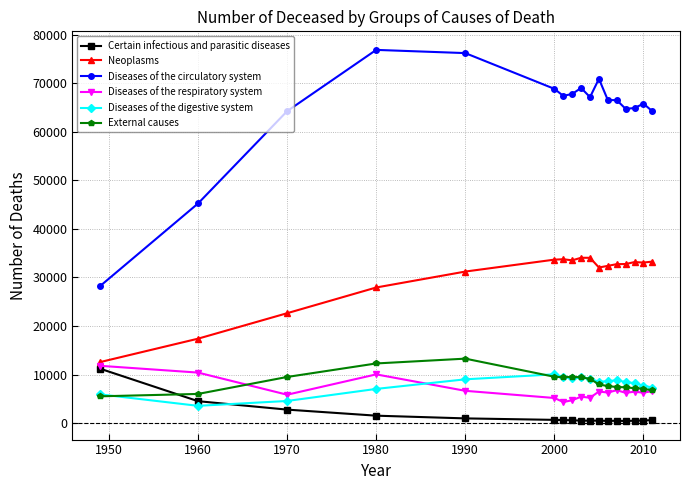

True or false: Diseases of the circulatory system and External causes intersect in this chart.

False